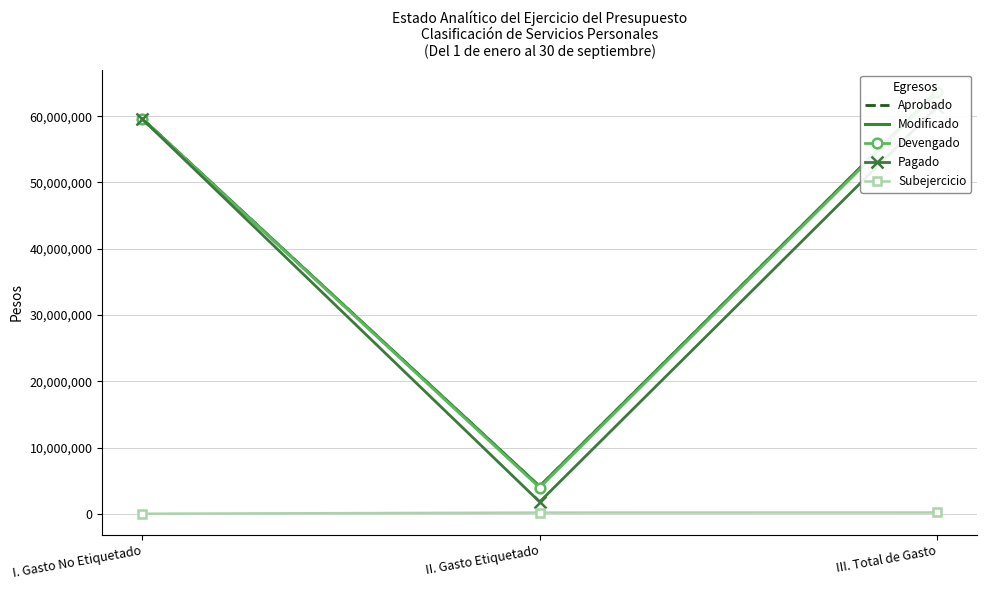

What is the maximum value shown in the chart?

63784975.0